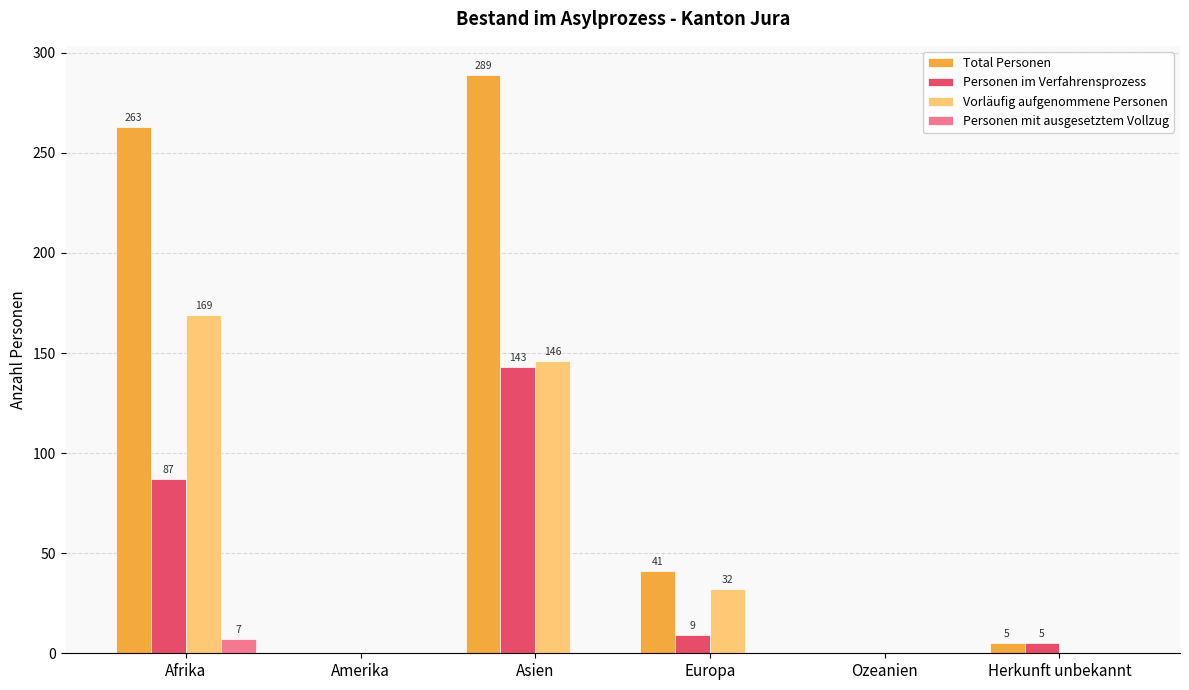

Which series has the widest spread of values?

Total Personen